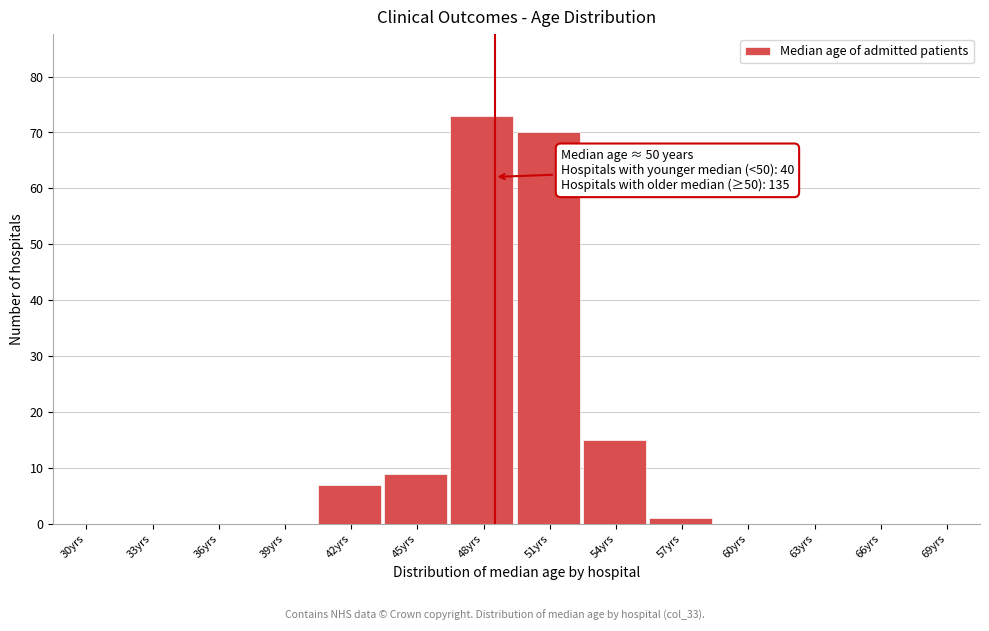

Reading left to right, list all the values displayed in this chart.

30yrs=0	33yrs=0	36yrs=0	39yrs=0	42yrs=7	45yrs=9	48yrs=73	51yrs=70	54yrs=15	57yrs=1	60yrs=0	63yrs=0	66yrs=0	69yrs=0